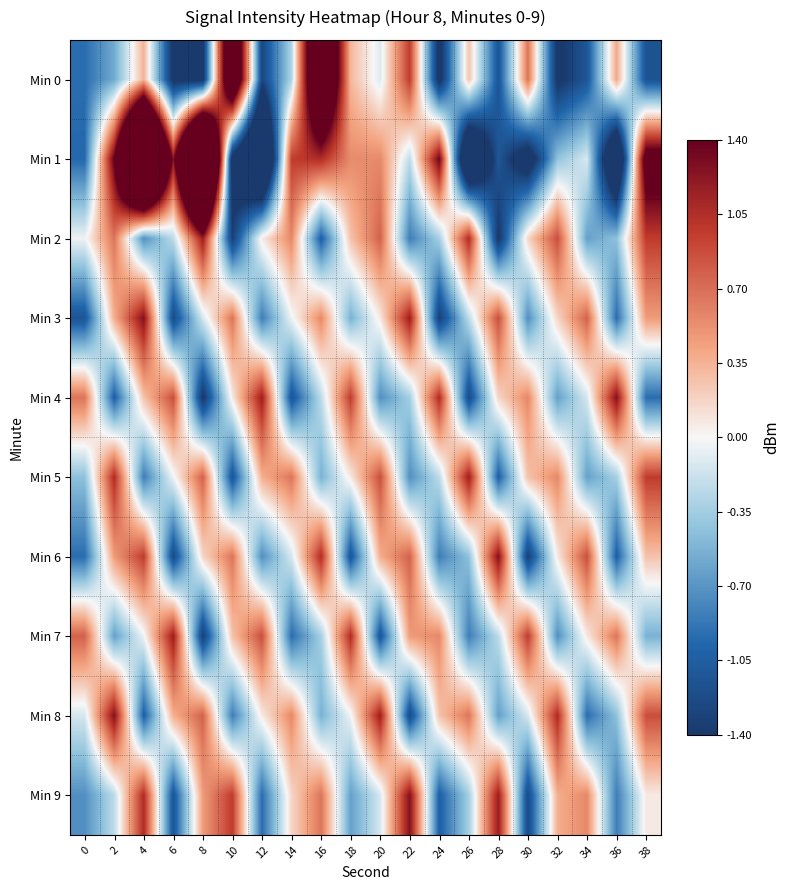

What is the total value across all series at 36?

-4.1